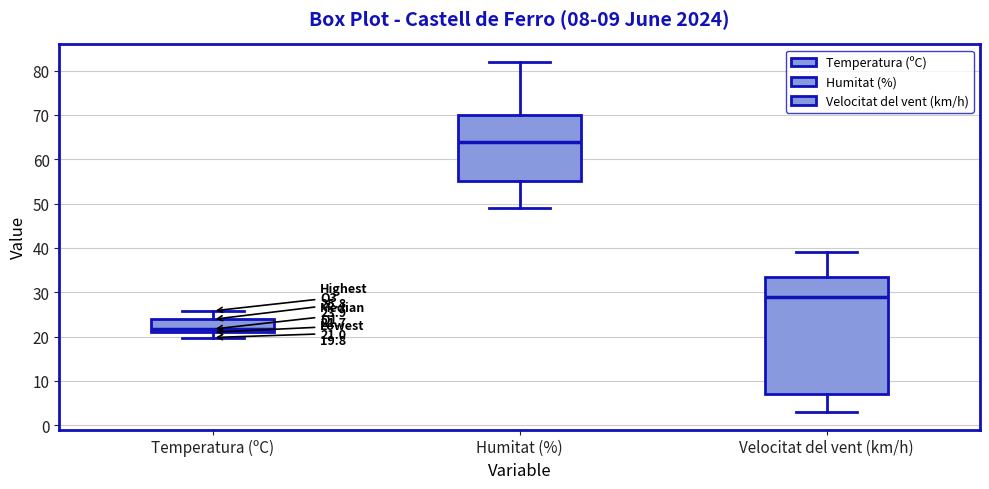

Which box has the lowest median line?

Temperatura (ºC)